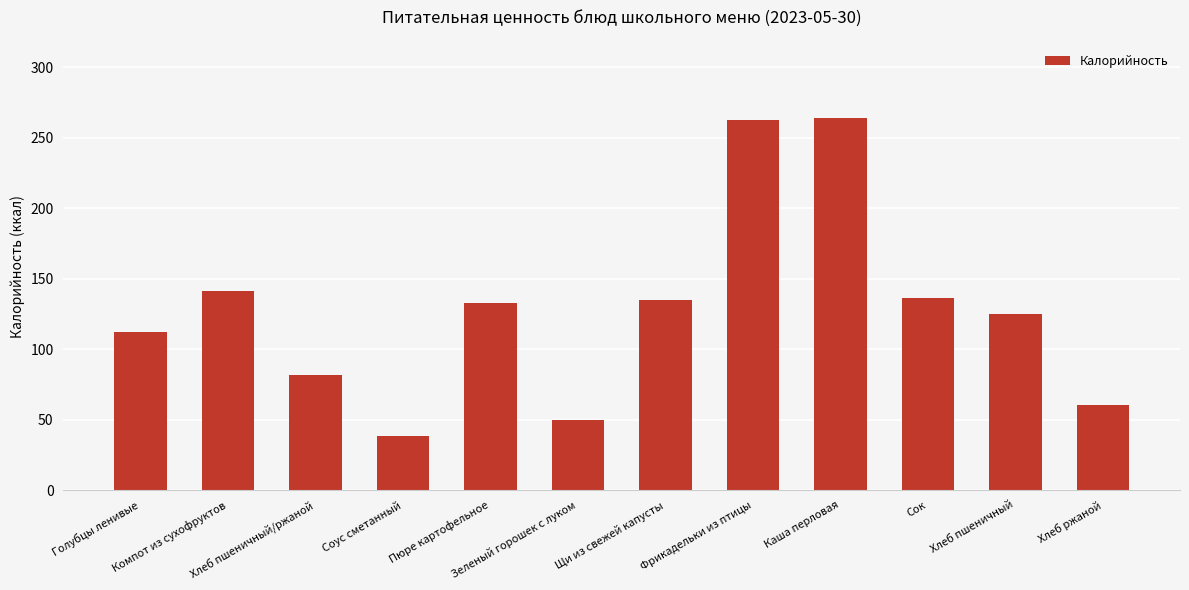

What is the smallest value displayed?

38.0